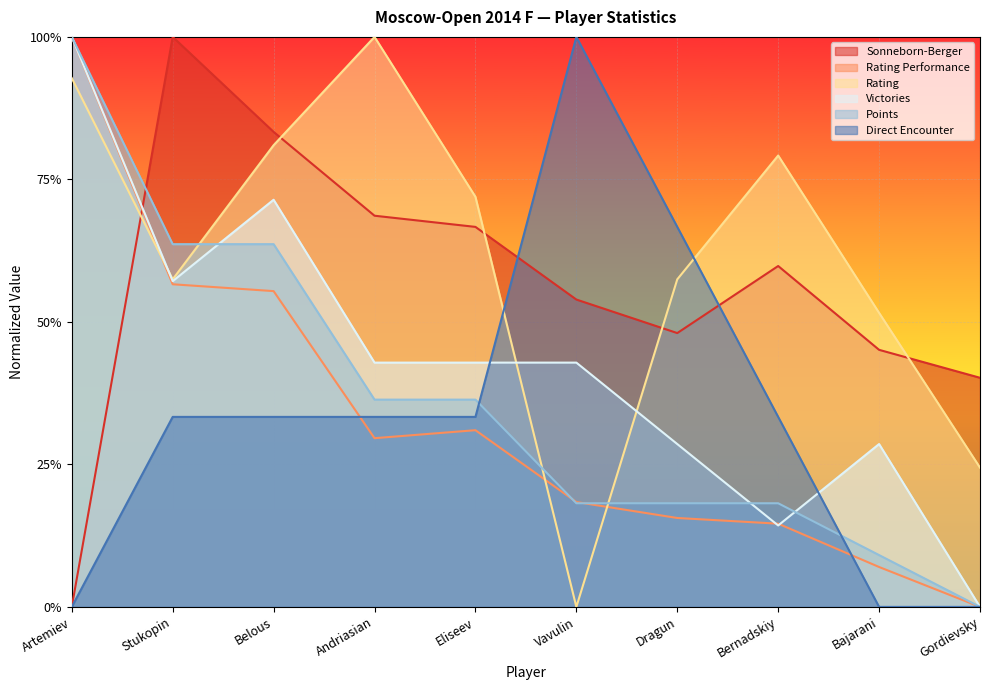

Rank the series at Bajarani from lowest to highest value.

Direct Encounter, Rating Performance, Points, Victories, Sonneborn-Berger, Rating